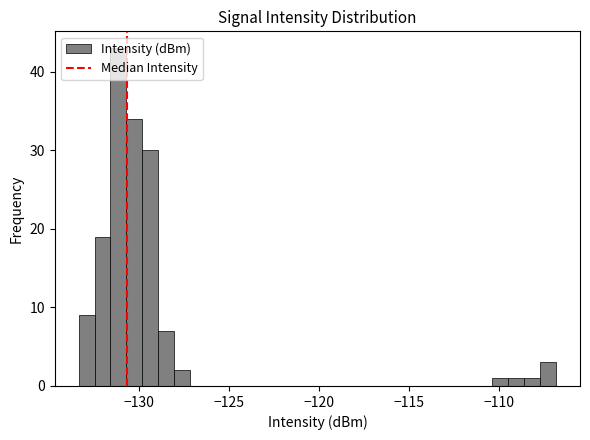

Read against the x-axis, roughly where is the centre of the tallest bar?

-131.0